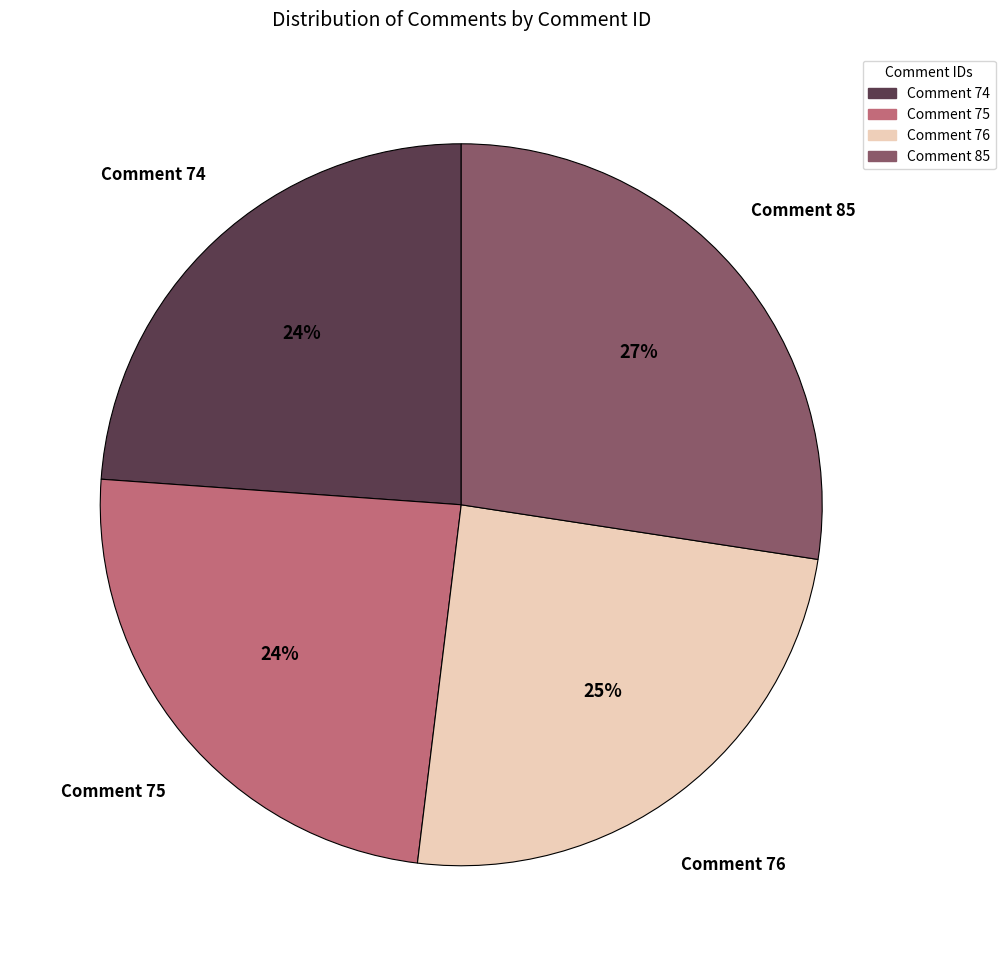

Is the sum of Comment 76 and Comment 74 greater than half?

No